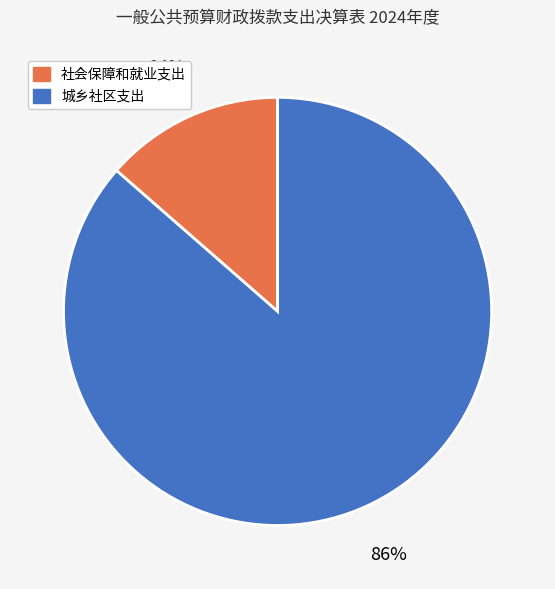

Which slice is the largest?

城乡社区支出